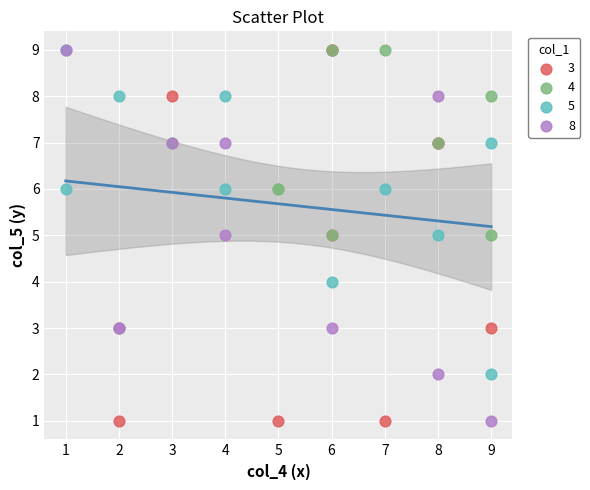

What are all the series names shown in the legend?

3, 4, 5, 8